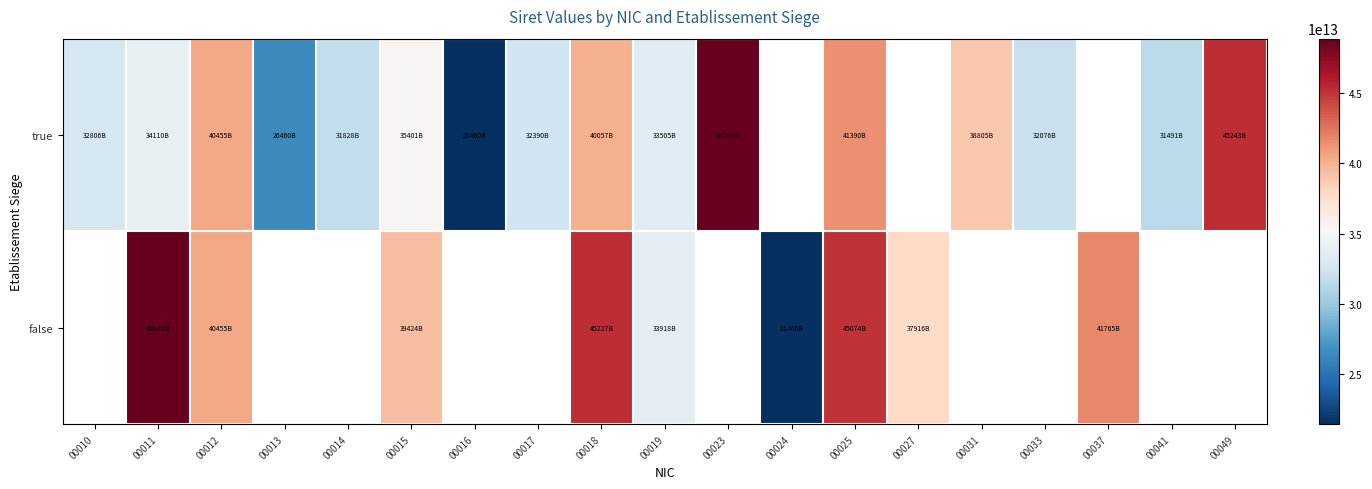

Which series has the largest range (max minus min)?

true